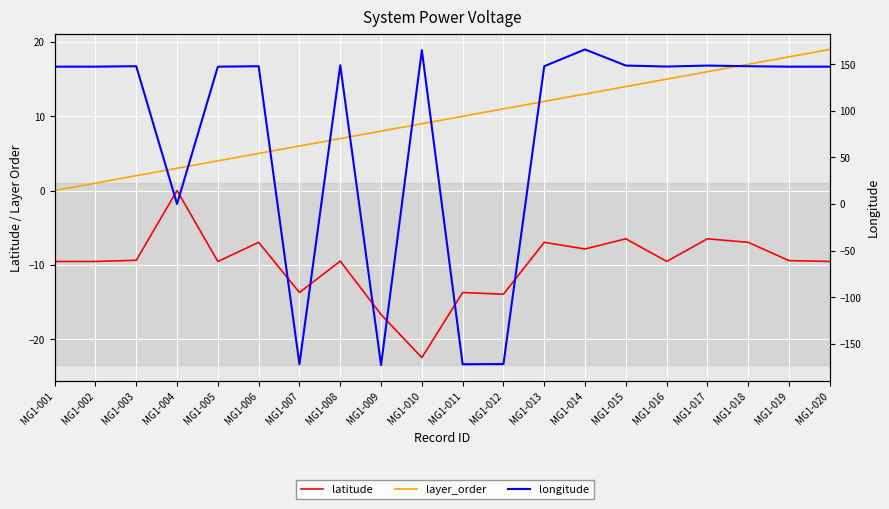

Reading left to right, extract all data points from this chart.

latitude: MG1-001=-9.6	MG1-002=-9.6	MG1-003=-9.4	MG1-004=0.0	MG1-005=-9.6	MG1-006=-7.0	MG1-007=-13.7	MG1-008=-9.5	MG1-009=-16.7	MG1-010=-22.5	MG1-011=-13.7	MG1-012=-14.0	MG1-013=-7.0	MG1-014=-7.9	MG1-015=-6.5	MG1-016=-9.5	MG1-017=-6.5	MG1-018=-7.0	MG1-019=-9.4	MG1-020=-9.6
layer_order: MG1-001=0.0	MG1-002=1.0	MG1-003=2.0	MG1-004=3.0	MG1-005=4.0	MG1-006=5.0	MG1-007=6.0	MG1-008=7.0	MG1-009=8.0	MG1-010=9.0	MG1-011=10.0	MG1-012=11.0	MG1-013=12.0	MG1-014=13.0	MG1-015=14.0	MG1-016=15.0	MG1-017=16.0	MG1-018=17.0	MG1-019=18.0	MG1-020=19.0
longitude: MG1-001=147.3	MG1-002=147.3	MG1-003=147.7	MG1-004=0.0	MG1-005=147.3	MG1-006=147.7	MG1-007=-171.9	MG1-008=148.8	MG1-009=-172.8	MG1-010=164.9	MG1-011=-171.9	MG1-012=-171.7	MG1-013=147.7	MG1-014=165.7	MG1-015=148.4	MG1-016=147.4	MG1-017=148.4	MG1-018=147.7	MG1-019=147.2	MG1-020=147.3